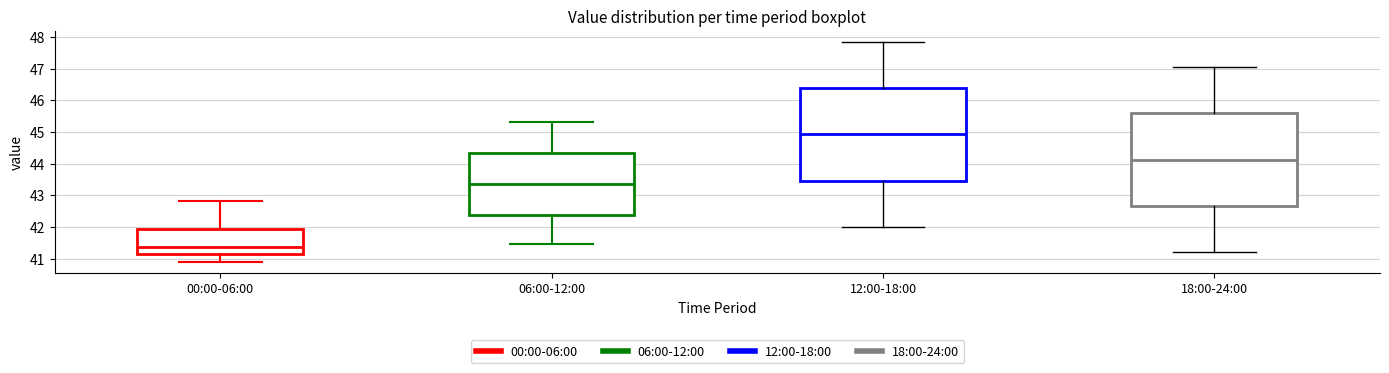

Which box has the highest median line?

12:00-18:00